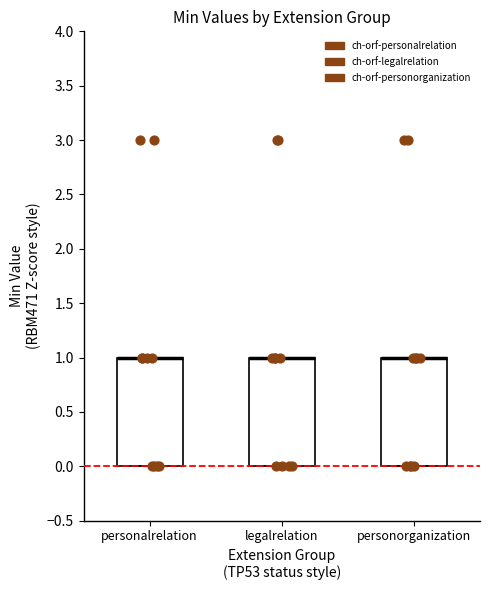

Where is the upper edge of the box for personorganization on the y-axis? The values are not printed on the chart, so give them approximately, as read against the axis.

1